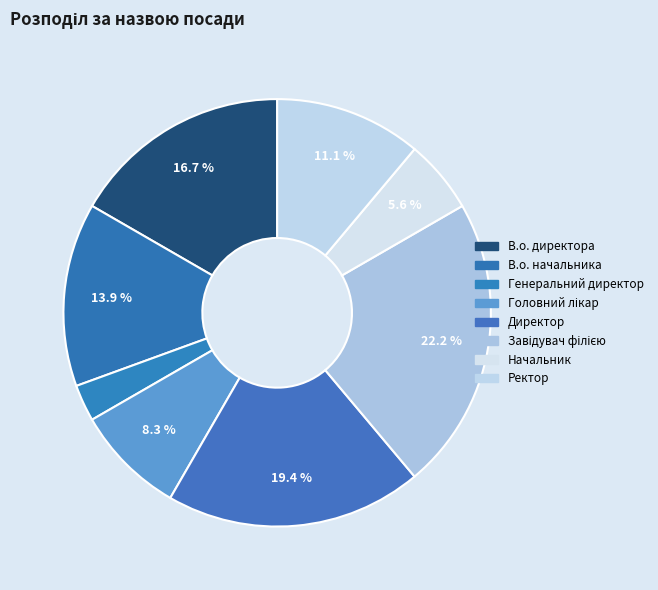

Is it true that Генеральний директор is 1% of the pie?

False